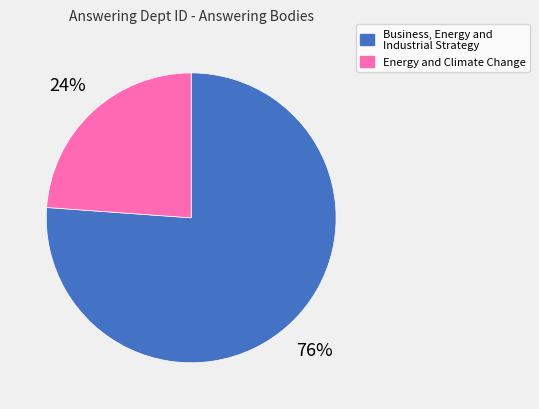

Count the number of slices in the pie.

2